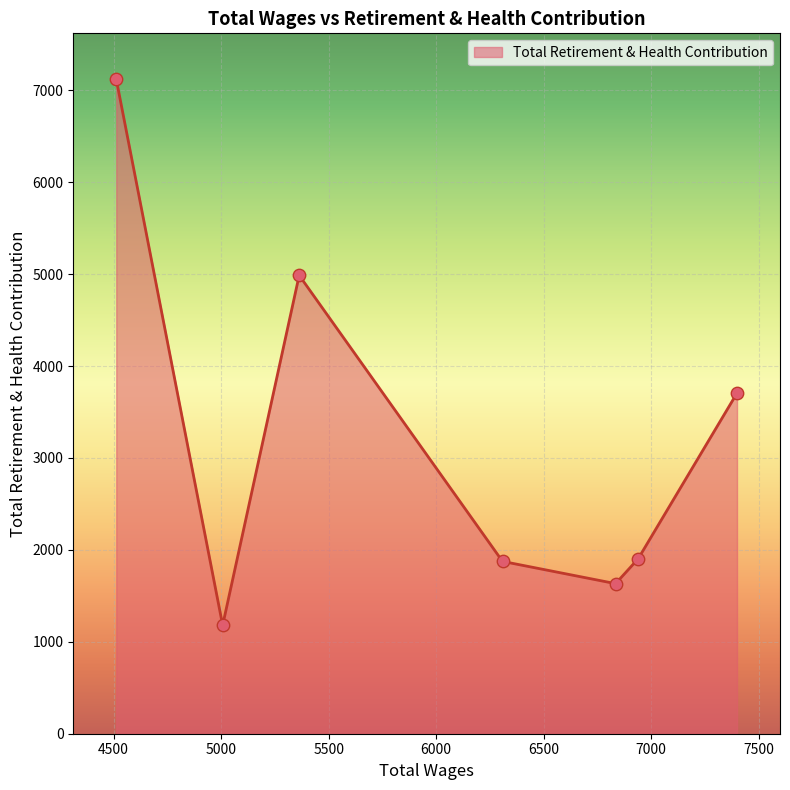

What is the greatest value displayed?

7120